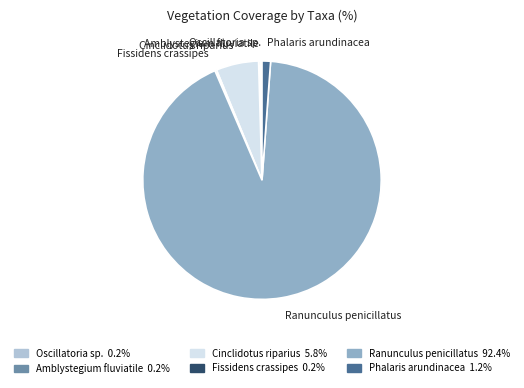

Which slice represents more than half of the pie?

Ranunculus penicillatus